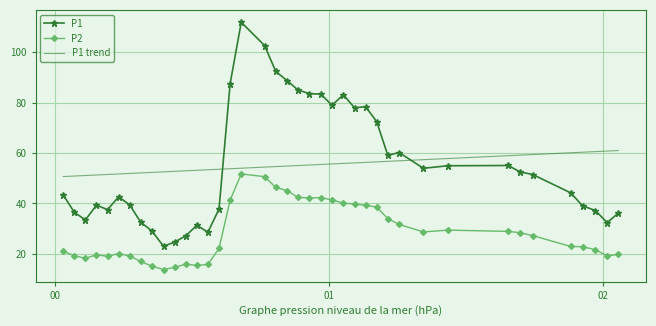

What is the maximum value shown in the chart?

112.0